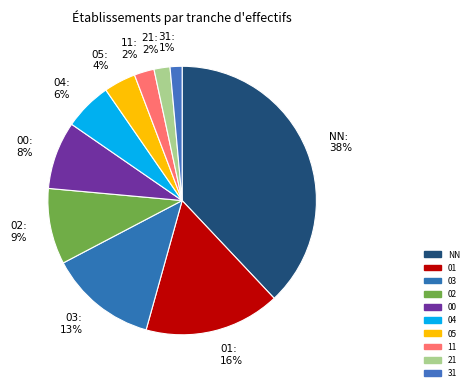

How many slices are in this pie chart?

10